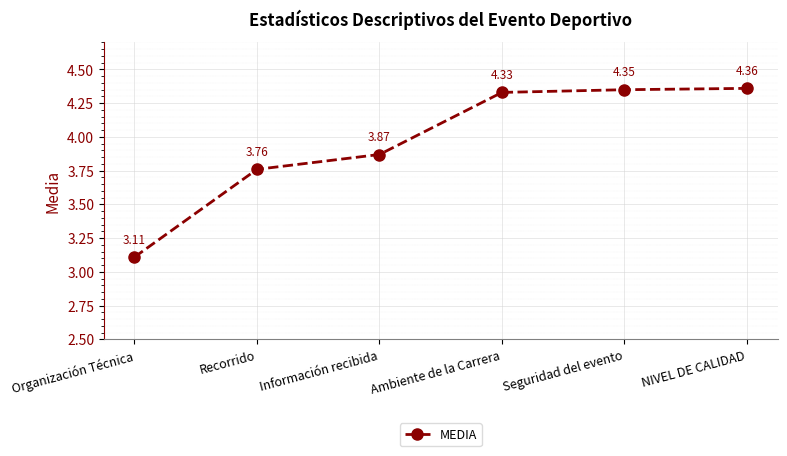

How many series are shown in this chart?

1